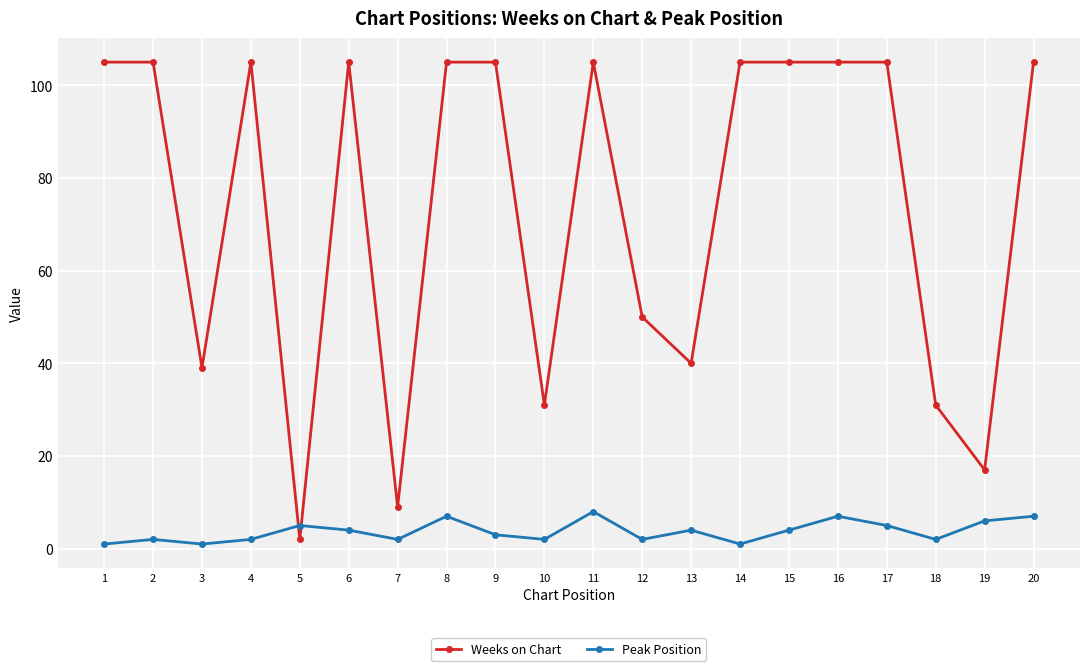

True or false: Weeks on Chart has more than 2 points higher than both neighbors.

True